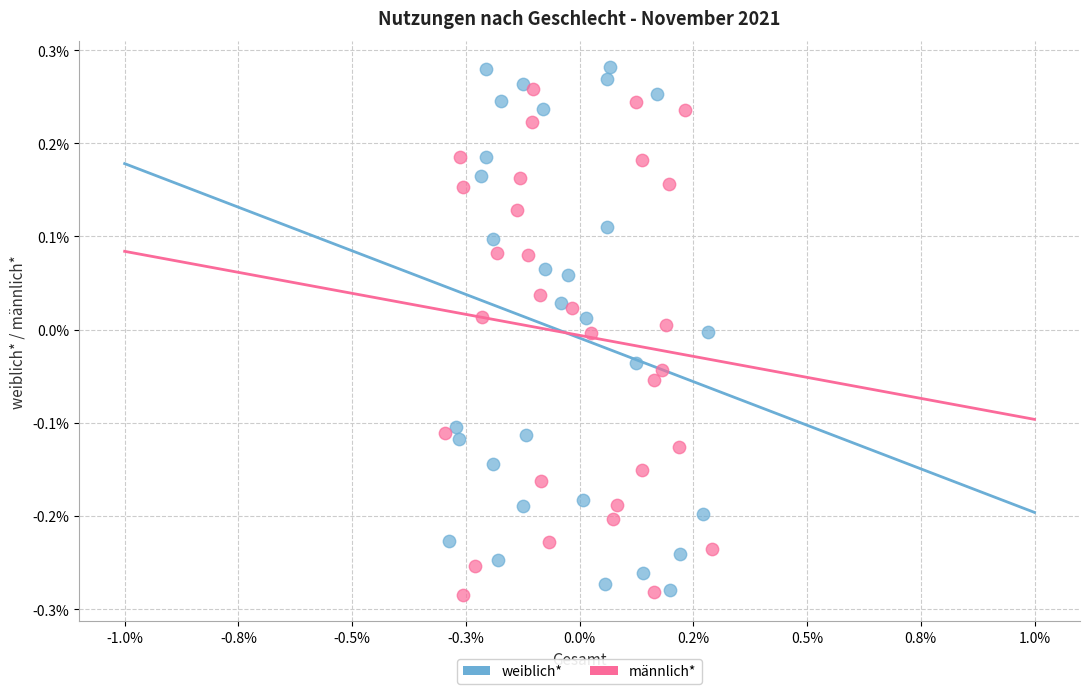

Which series has the widest spread of Y values?

weiblich*